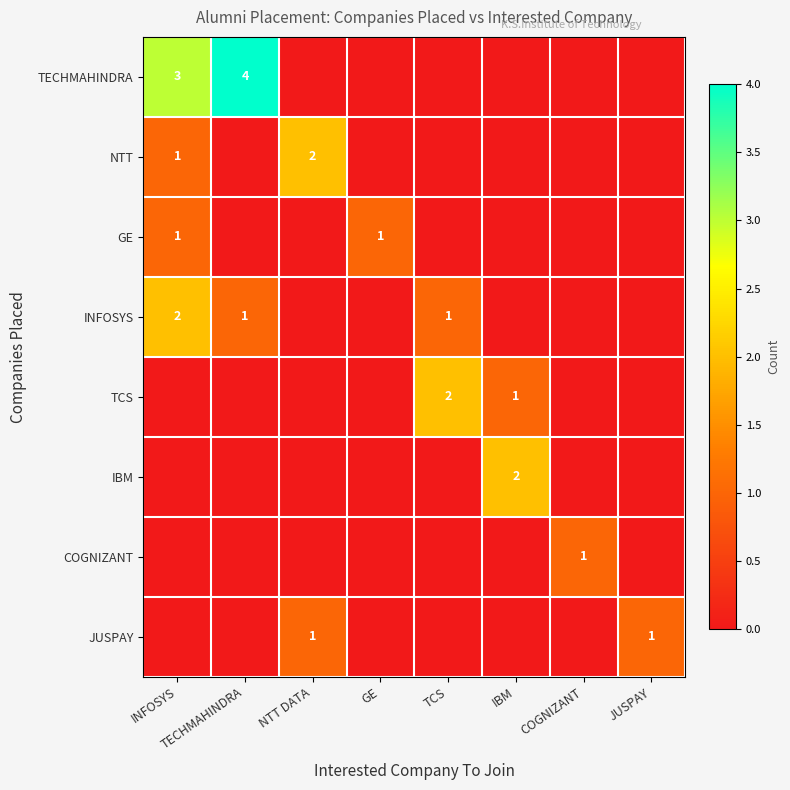

How many data points in GE are above 0?

2